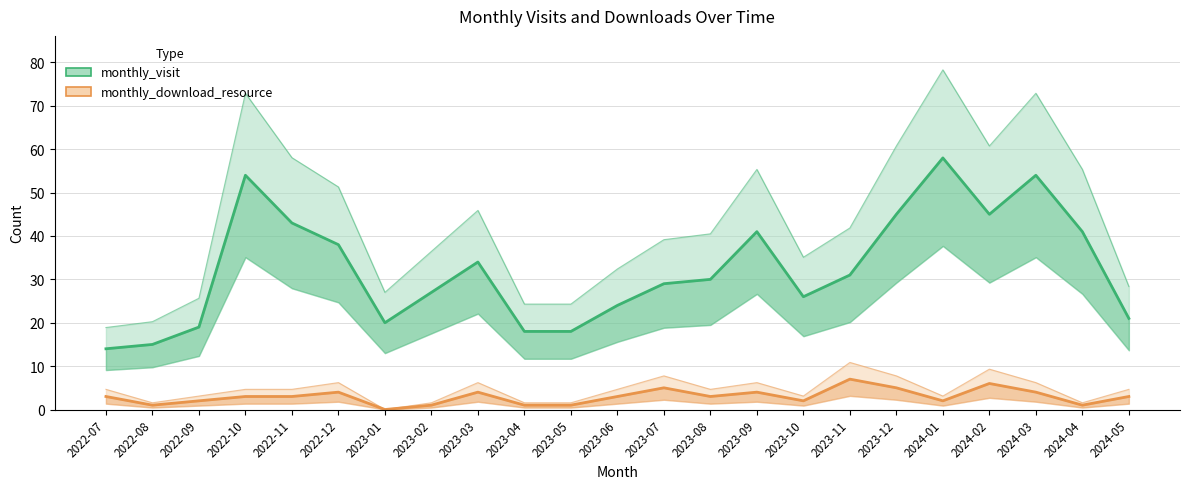

Is it true that monthly_download_resource equals 2 at 2022-08?

False